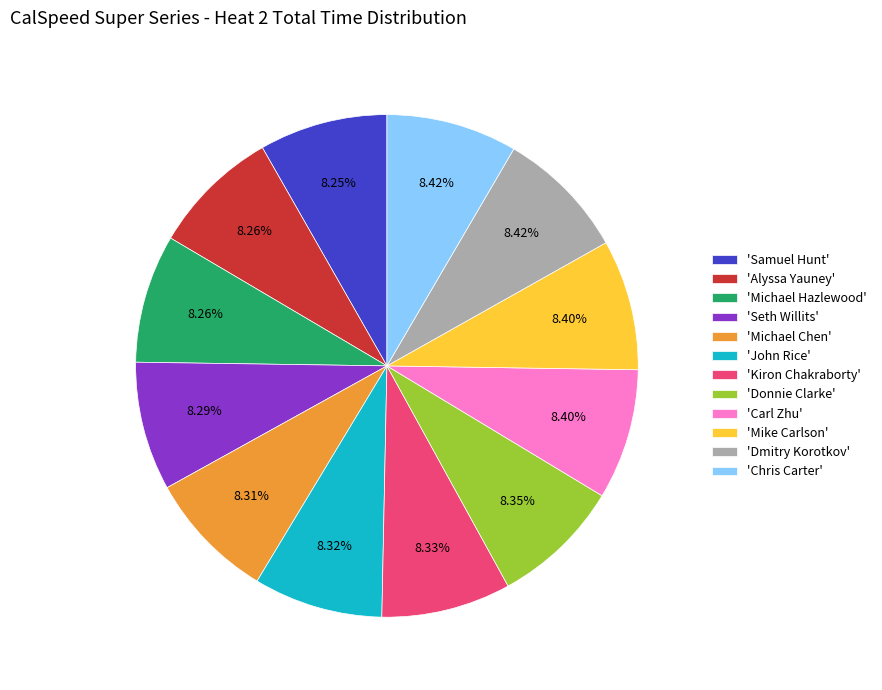

Is the sum of 'John Rice' and 'Chris Carter' greater than half?

No